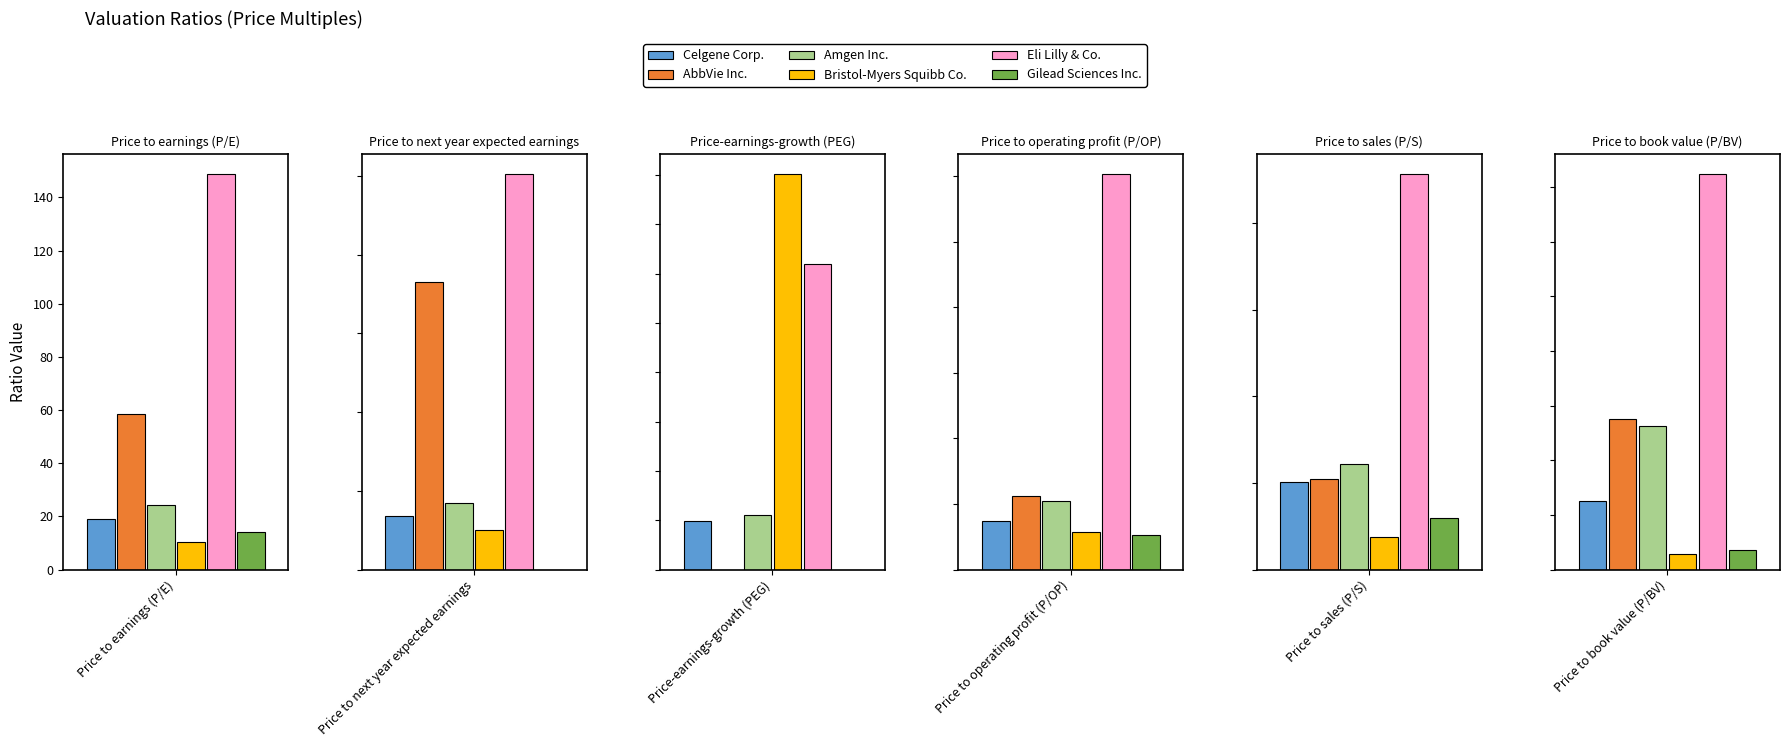

True or false: Eli Lilly & Co. has a value of 120.7 at Price to operating profit (P/OP).

True